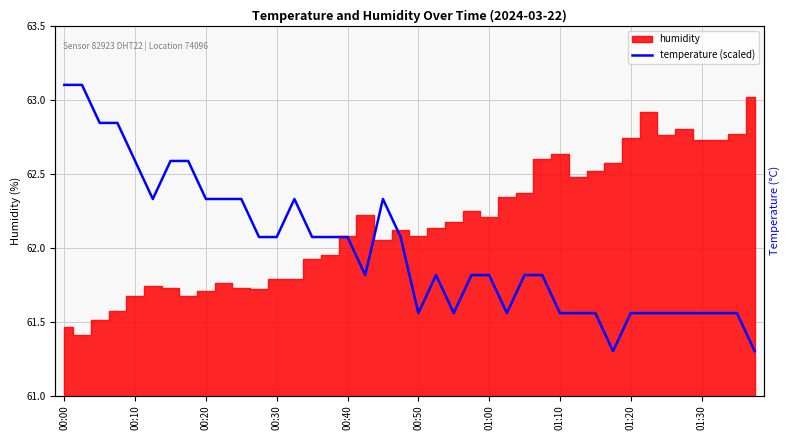

What is the maximum value shown in the chart?

63.1